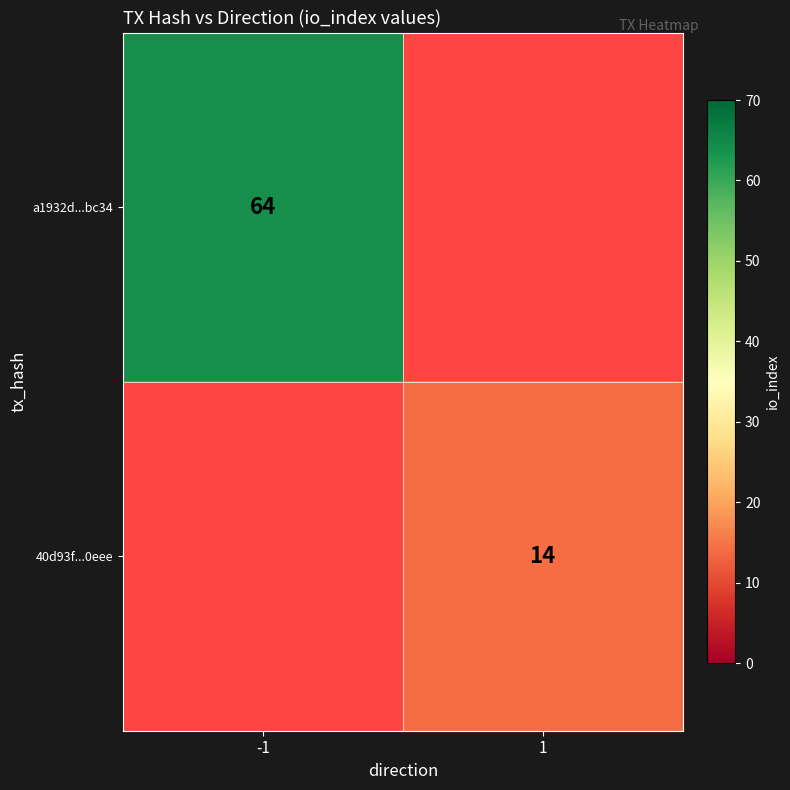

Which category has the highest value across all series?

-1